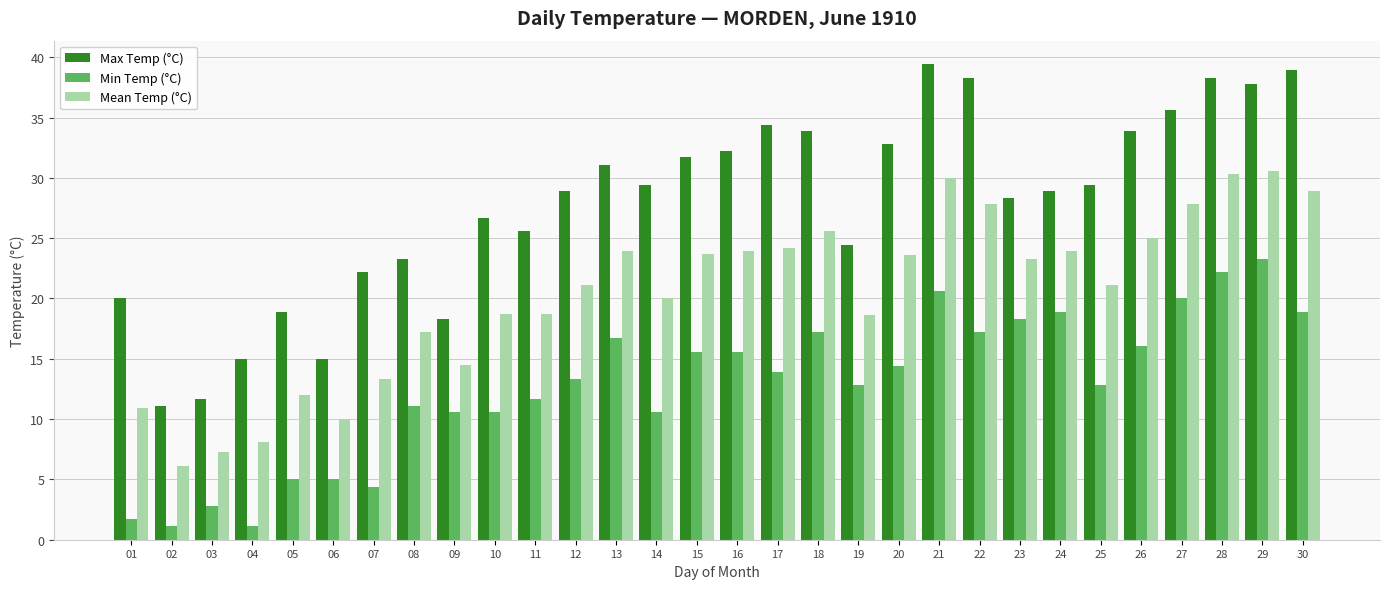

True or false: Max Temp (°C) has a value of 52.1 at 26.

False